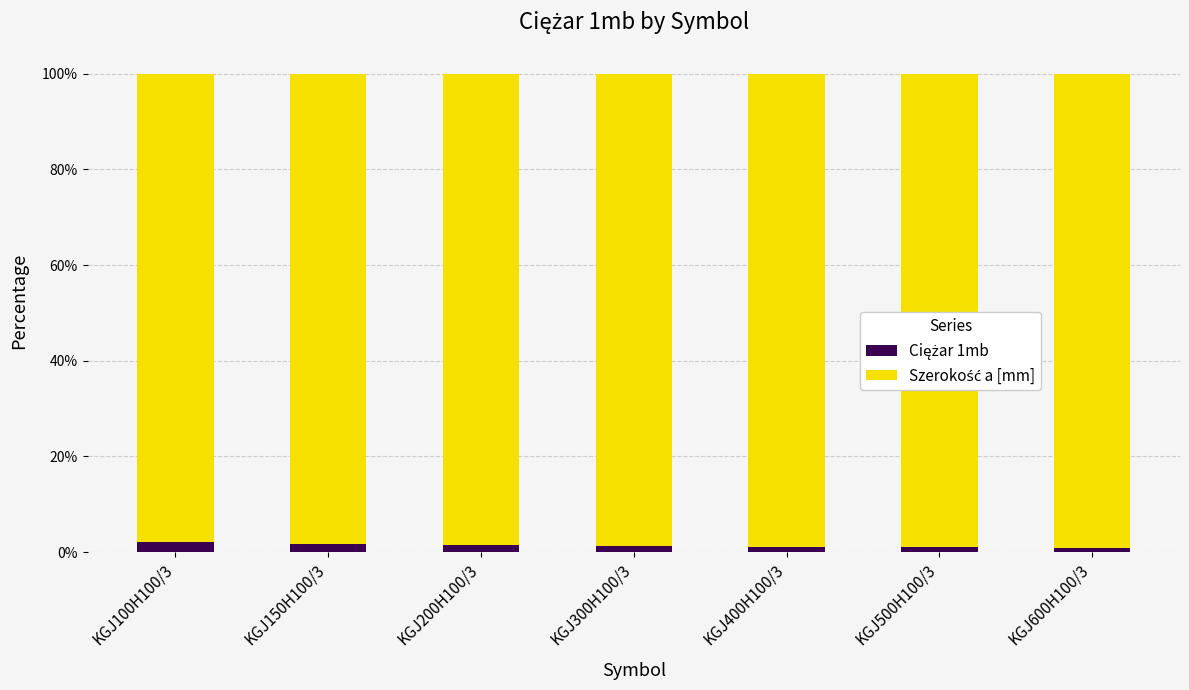

At which category is the sum across all series the highest?

KGJ100H100/3